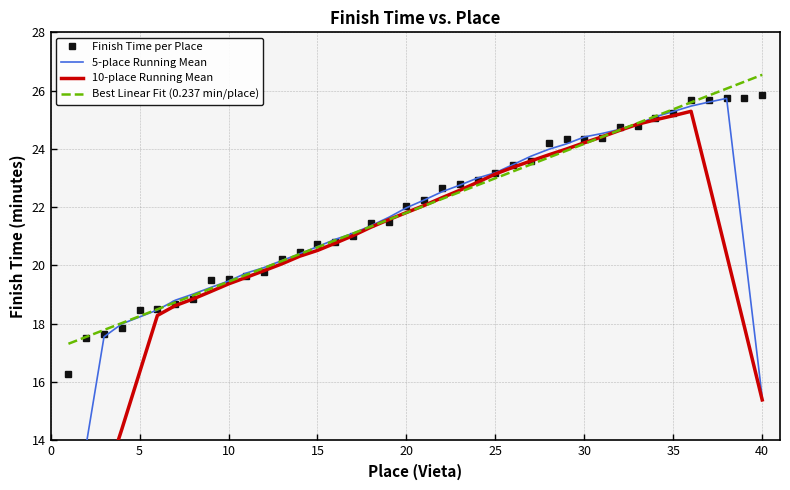

Reading left to right, transcribe all the data shown in this chart.

Finish Time per Place: 16.3	17.5	17.6	17.9	18.5	18.5	18.7	18.9	19.5	19.5	19.6	19.8	20.2	20.5	20.7	20.8	21.0	21.5	21.5	22.0	22.2	22.7	22.8	22.9	23.2	23.4	23.6	24.2	24.4	24.4	24.4	24.8	24.8	25.1	25.2	25.7	25.7	25.7	25.8	25.9
5-place Running Mean: 10.3	13.9	17.6	18.0	18.2	18.5	18.8	19.0	19.2	19.5	19.7	19.9	20.2	20.4	20.6	20.9	21.1	21.4	21.7	22.0	22.2	22.5	22.8	23.0	23.2	23.5	23.8	24.0	24.2	24.4	24.5	24.7	24.8	25.1	25.3	25.5	25.6	25.7	20.6	15.5
10-place Running Mean: 8.8	10.6	12.5	14.4	16.3	18.3	18.6	18.8	19.1	19.4	19.6	19.8	20.1	20.3	20.5	20.8	21.0	21.3	21.6	21.8	22.1	22.3	22.6	22.9	23.1	23.4	23.6	23.8	24.0	24.2	24.4	24.6	24.8	25.0	25.1	25.3	22.9	20.4	17.9	15.4
Best Linear Fit (0.237 min/place): 17.3	17.6	17.8	18.0	18.3	18.5	18.7	19.0	19.2	19.4	19.7	19.9	20.2	20.4	20.6	20.9	21.1	21.3	21.6	21.8	22.0	22.3	22.5	22.8	23.0	23.2	23.5	23.7	23.9	24.2	24.4	24.6	24.9	25.1	25.4	25.6	25.8	26.1	26.3	26.5